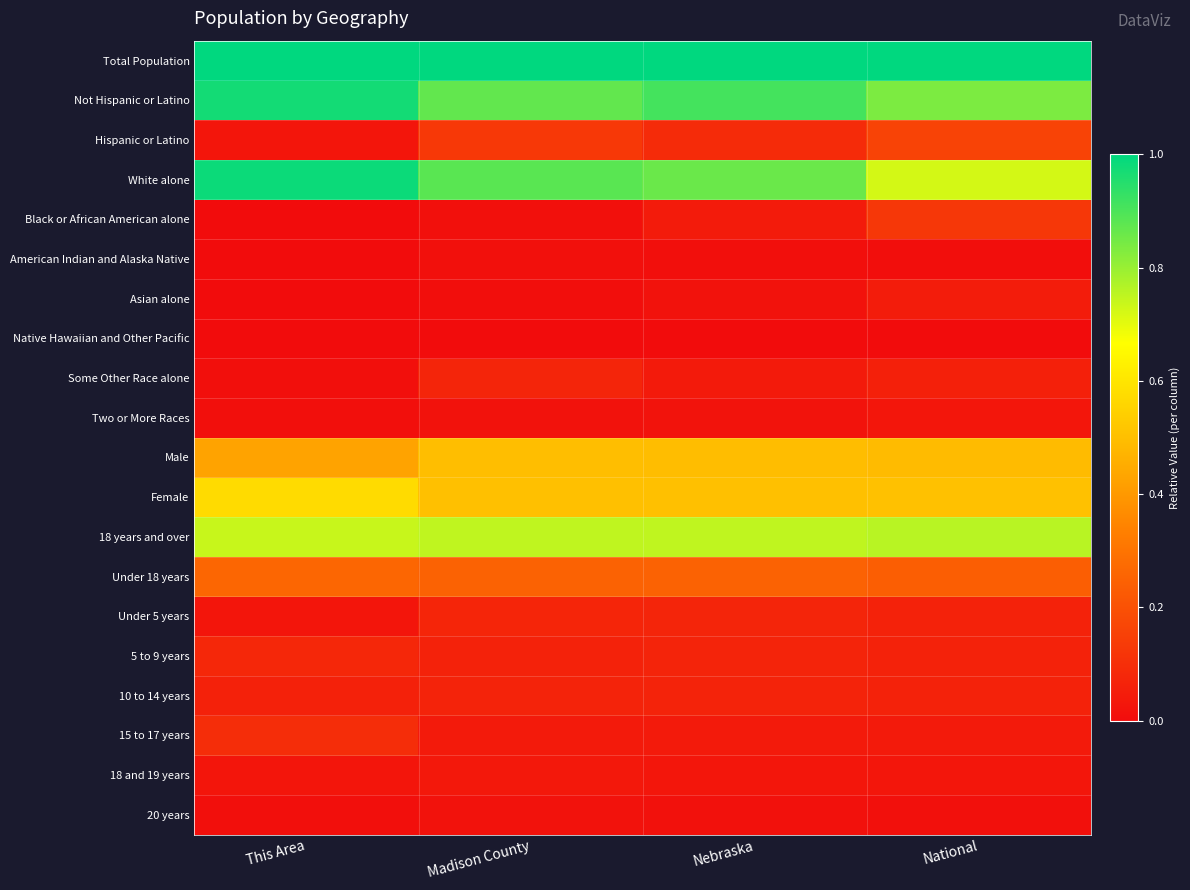

Which has a higher value, This Area or Madison County?

This Area